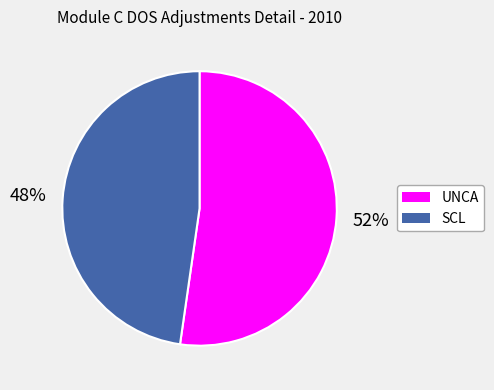

Which slice is the largest?

UNCA